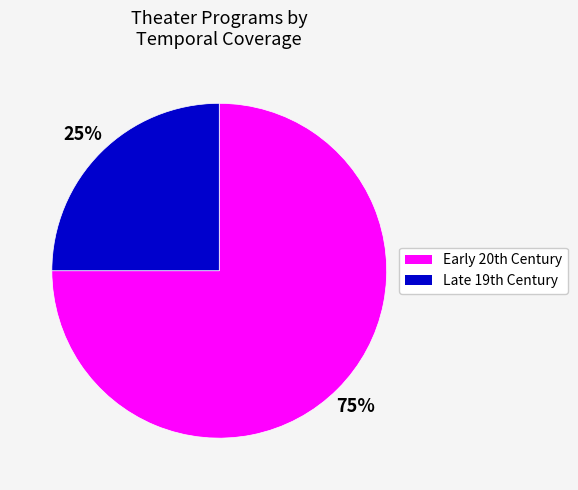

Does any single category account for the majority?

Yes